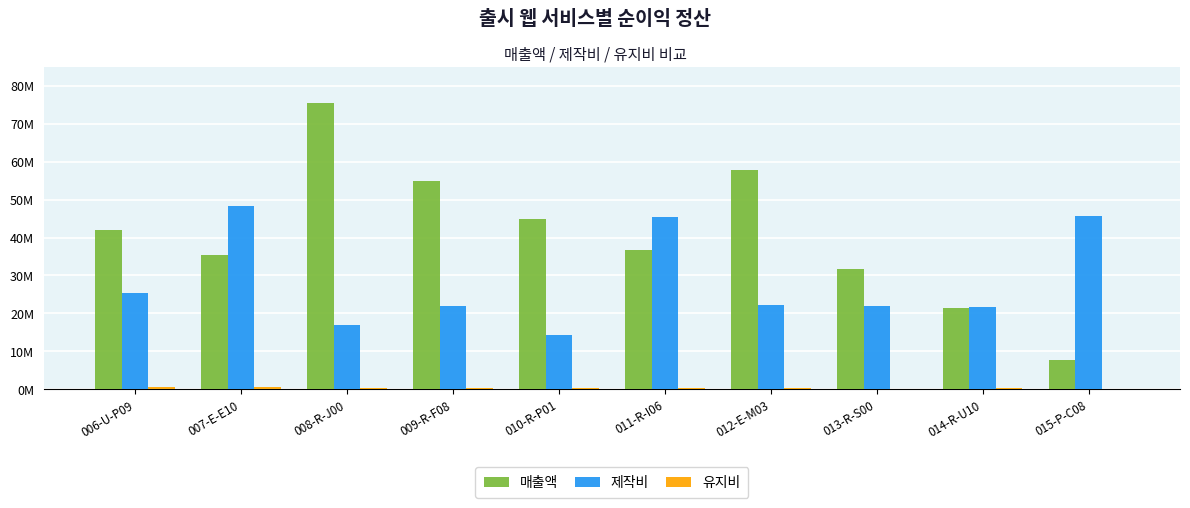

List the series in order of their overall mean, lowest first.

유지비, 제작비, 매출액